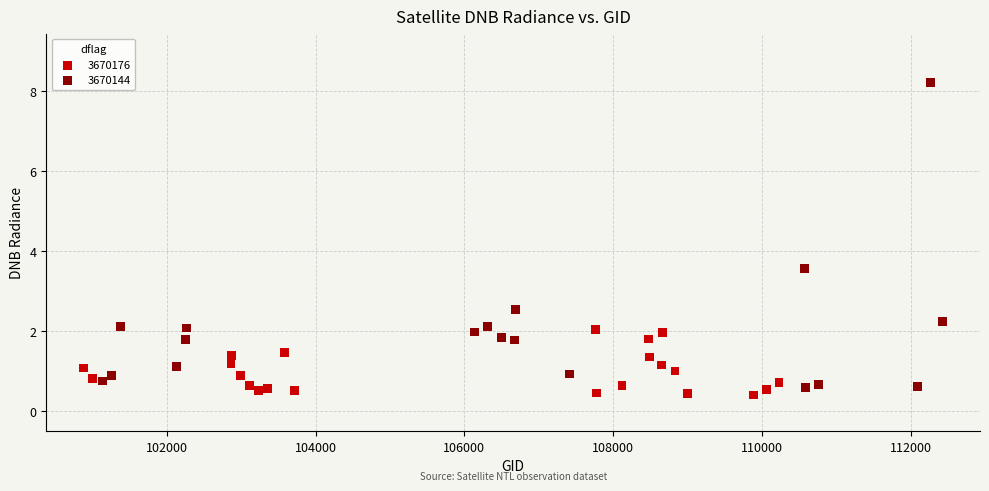

Which series contains the highest Y value?

3670144